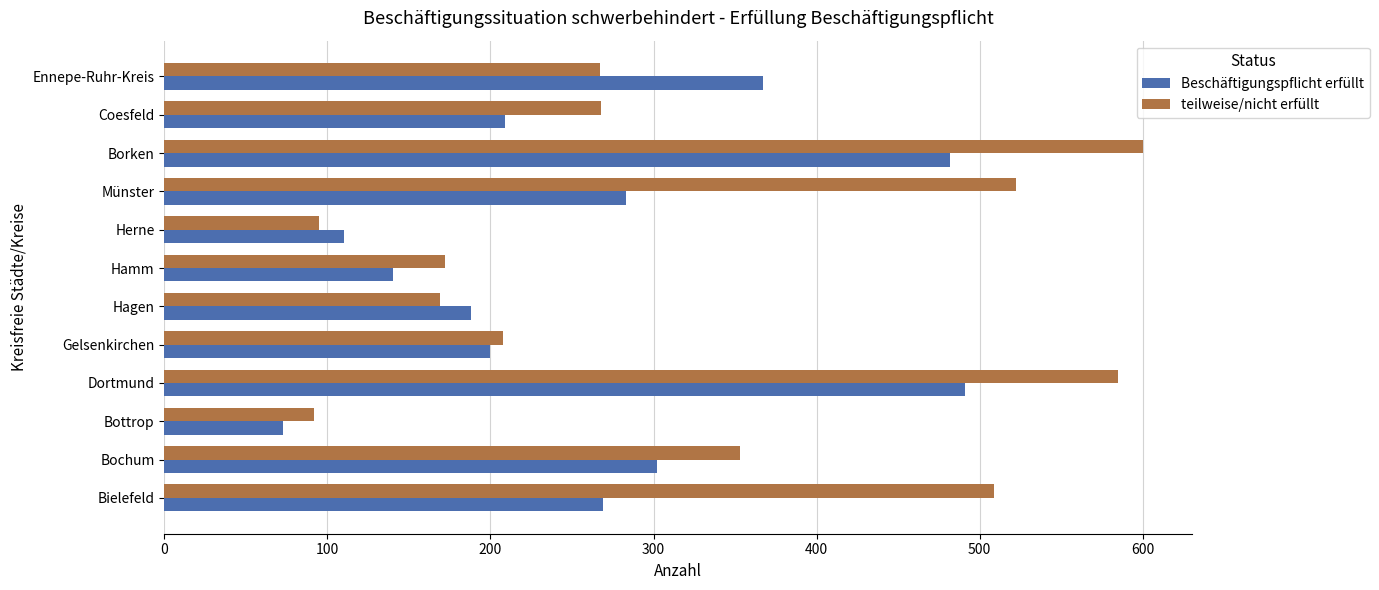

Is the value of Beschäftigungspflicht erfüllt at Coesfeld greater than the value of teilweise/nicht erfüllt at Borken?

No